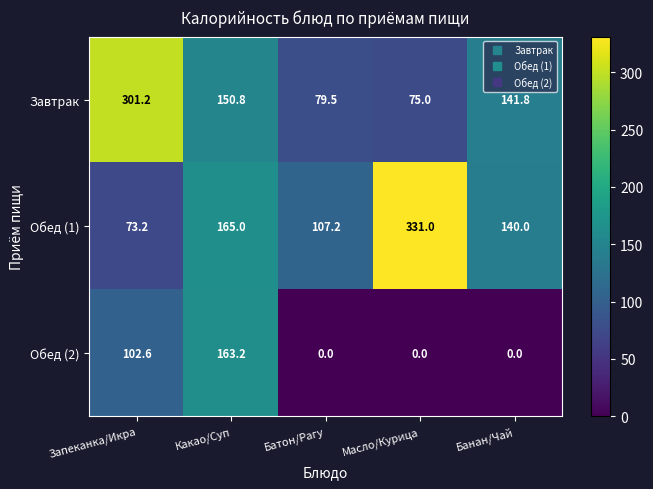

How many series are shown in this chart?

3